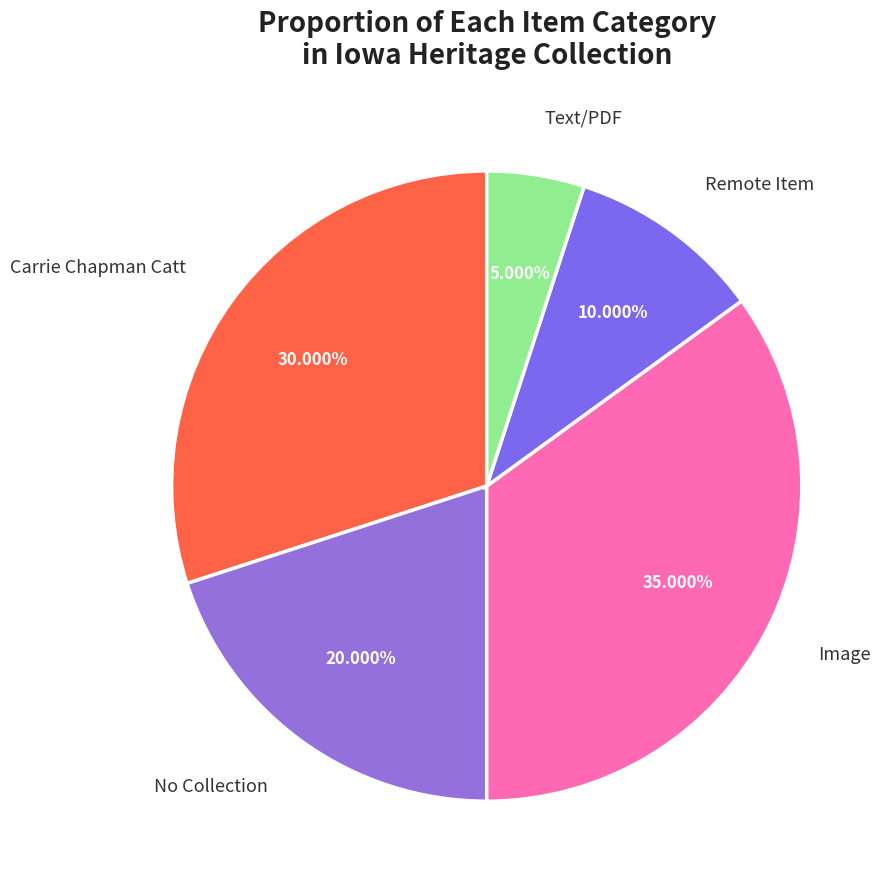

How many segments does this pie chart have?

5